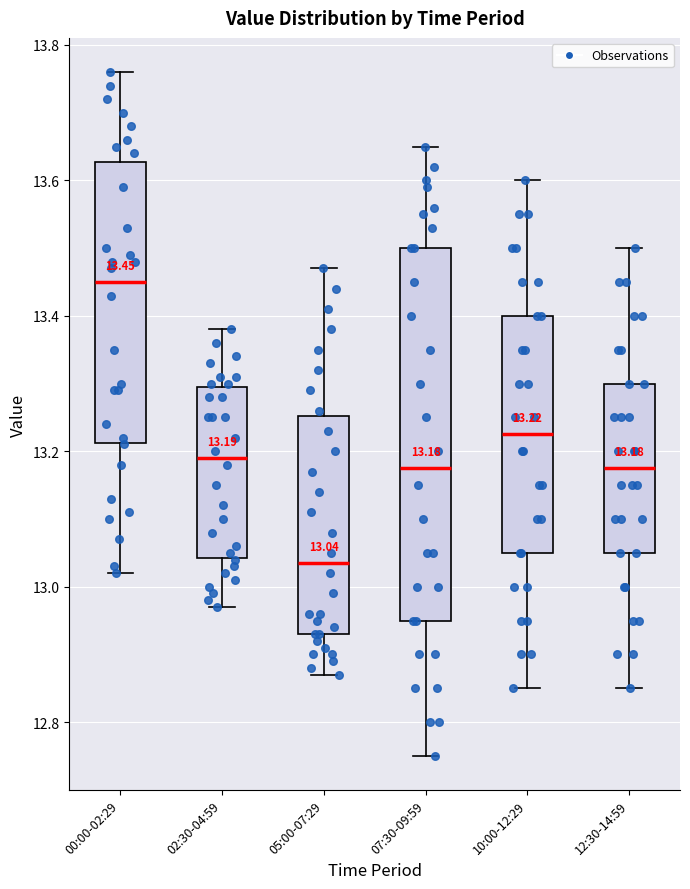

Which box has the highest median line?

00:00-02:29